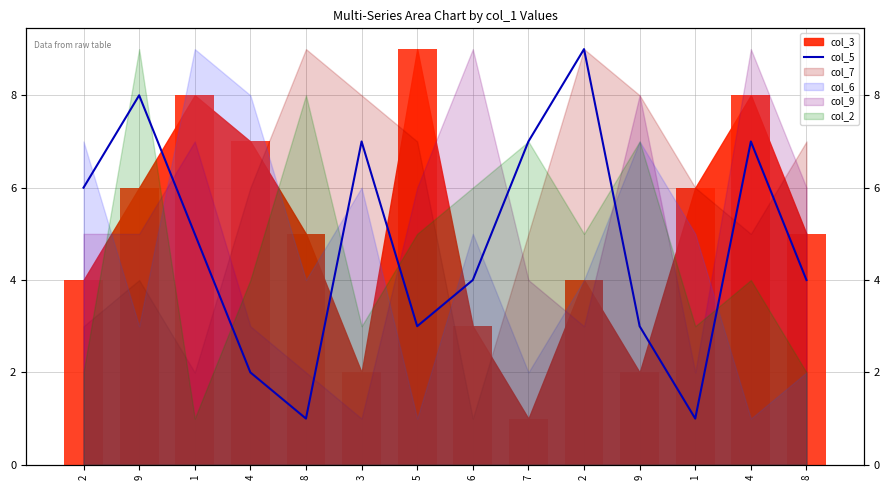

What is the sum of the values at 2 and 3?

13